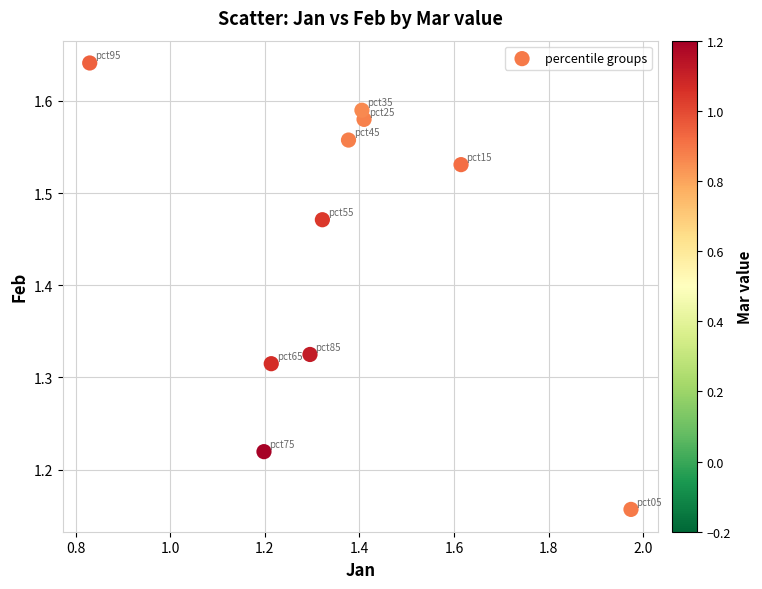

What is the range of X values (max minus min)?

1.1